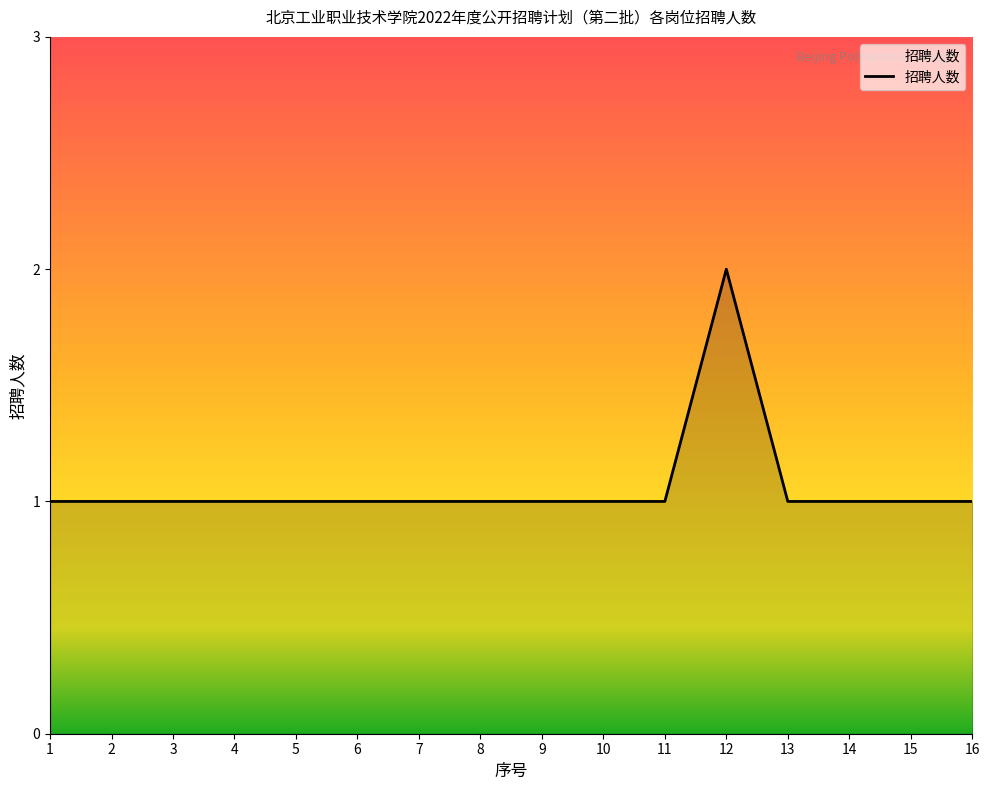

Count the number of categories in the chart.

16